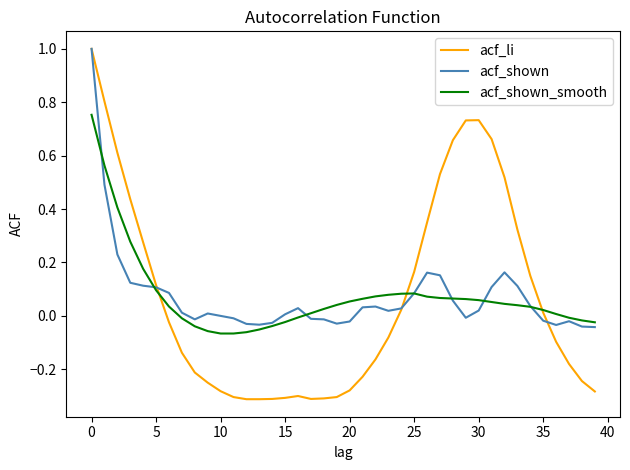

List the series in order of their overall mean, lowest first.

acf_li, acf_shown, acf_shown_smooth